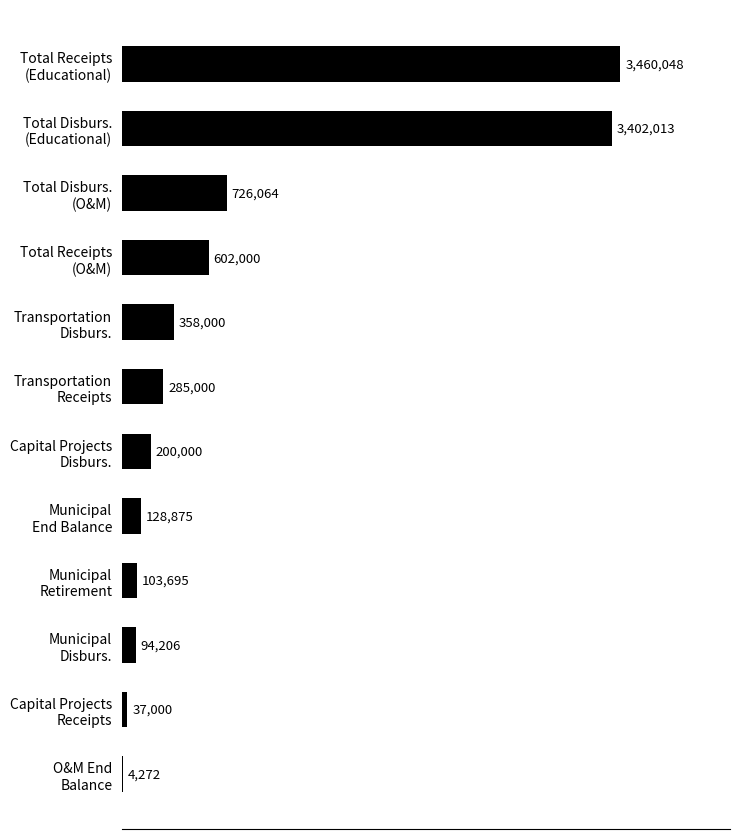

What is the maximum value shown in the chart?

3460048